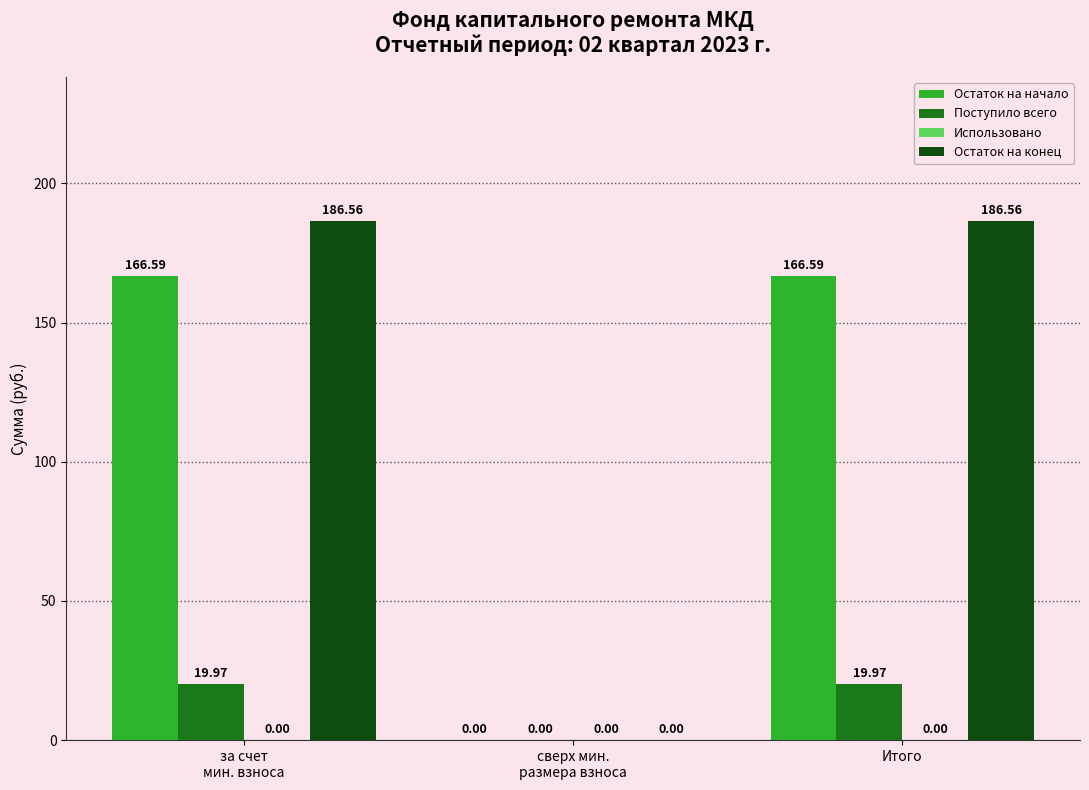

Which series changed the most between за счет
мин. взноса and сверх мин.
размера взноса?

Остаток на конец